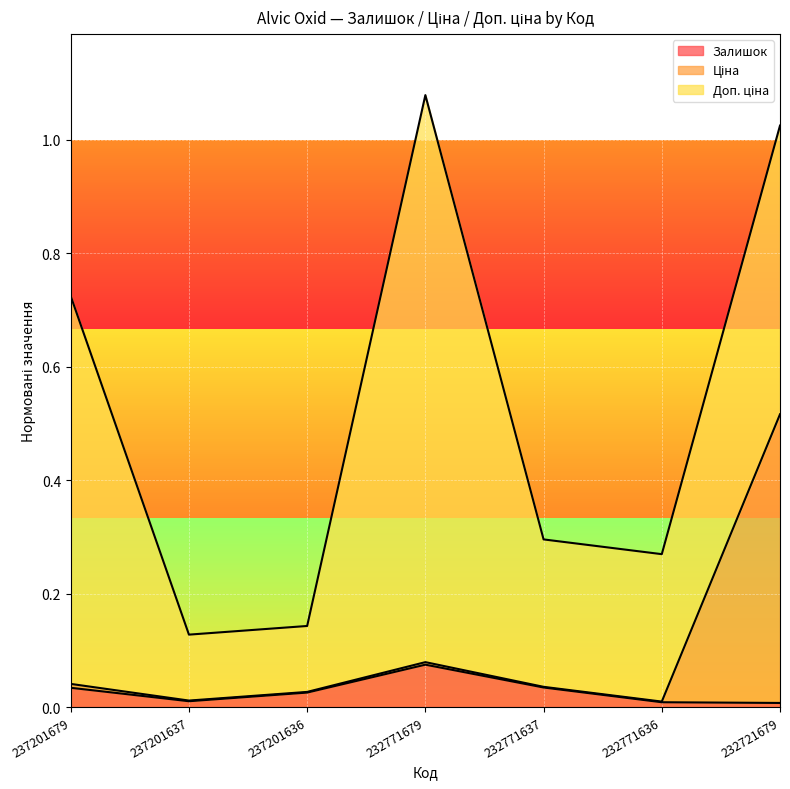

At which label does Залишок reach its peak?

232771679